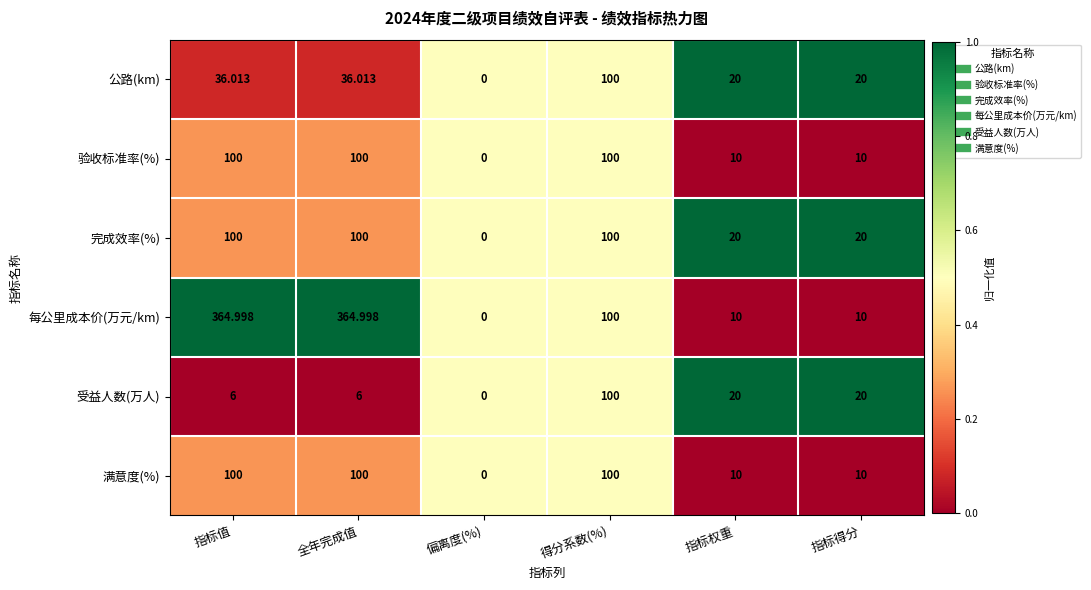

Which series has the largest total across all categories?

每公里成本价(万元/km)